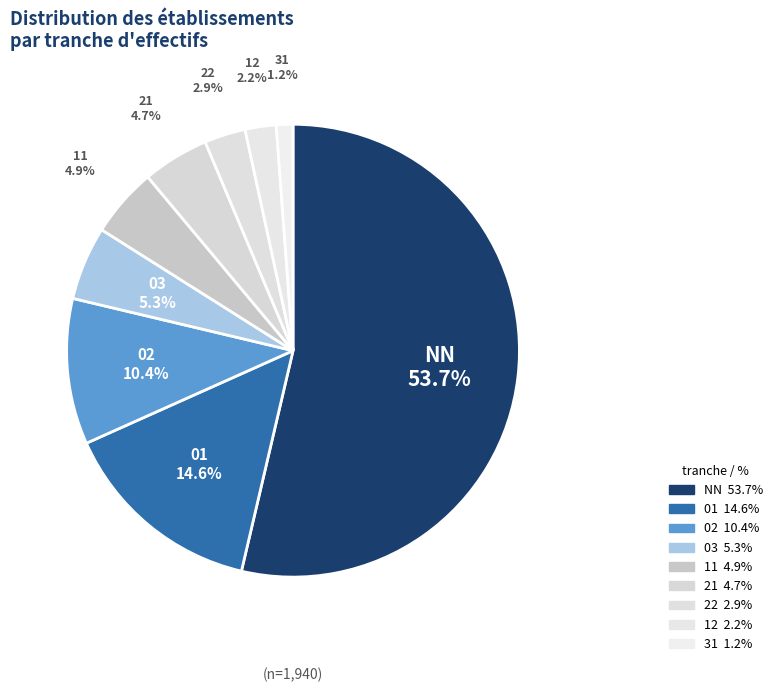

What is the ratio of the value at 03 to the value at 21?

1.1